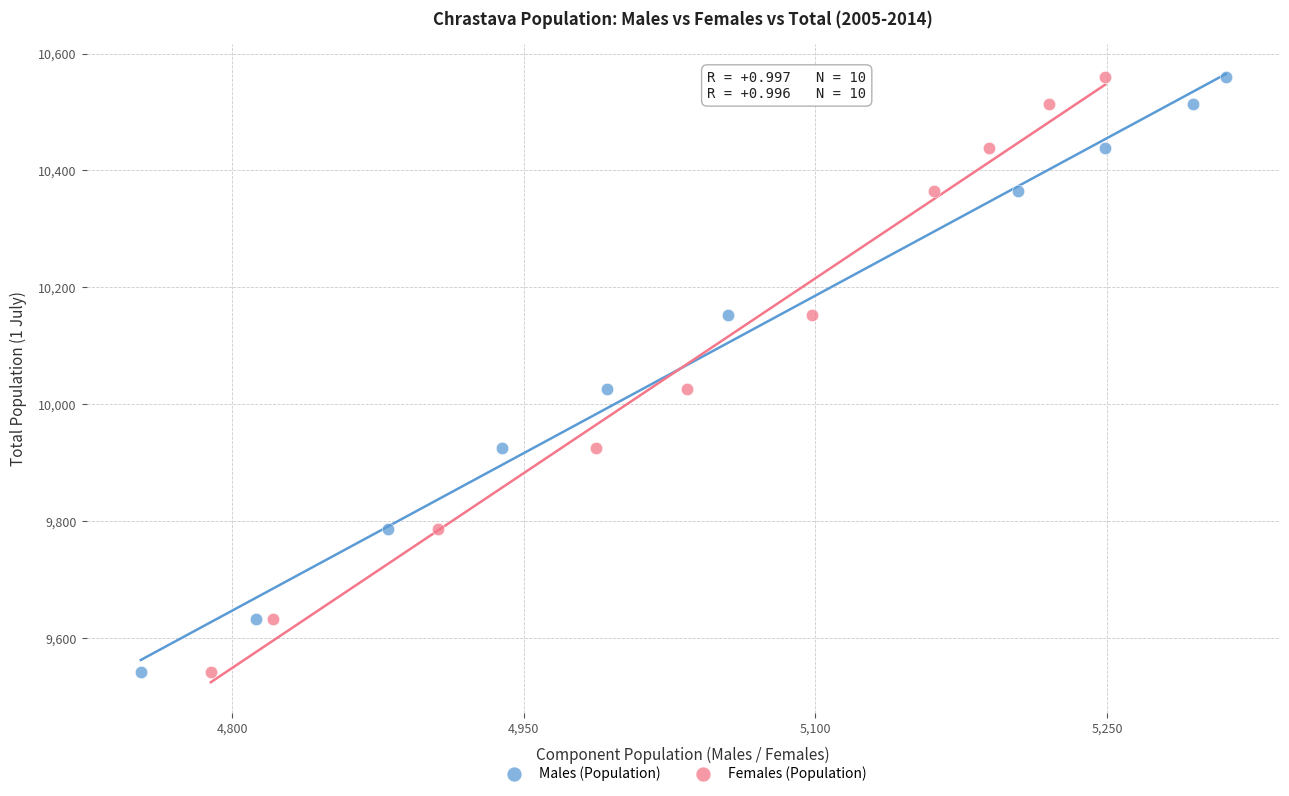

What are all the series names shown in the legend?

Males (Population), Females (Population)